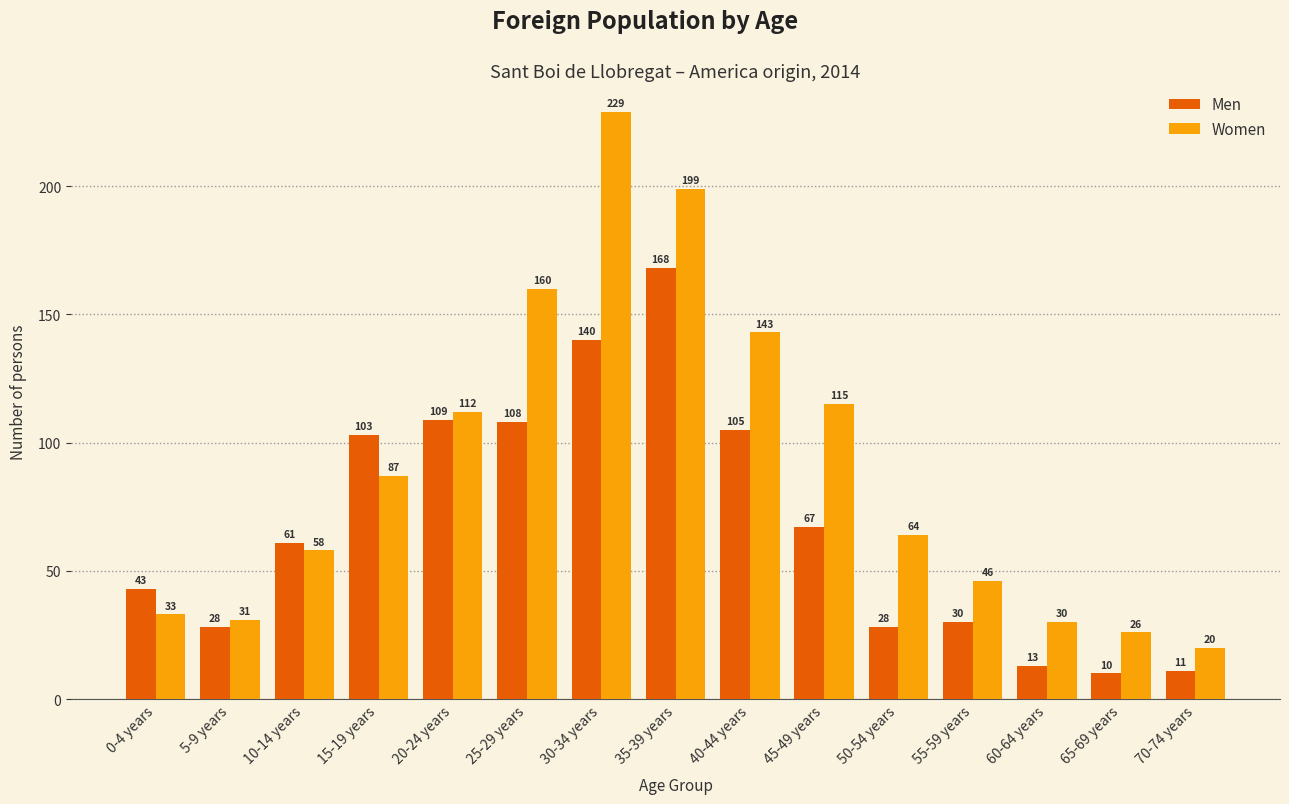

The Men series shows 62 at 20-24 years. True or false?

False